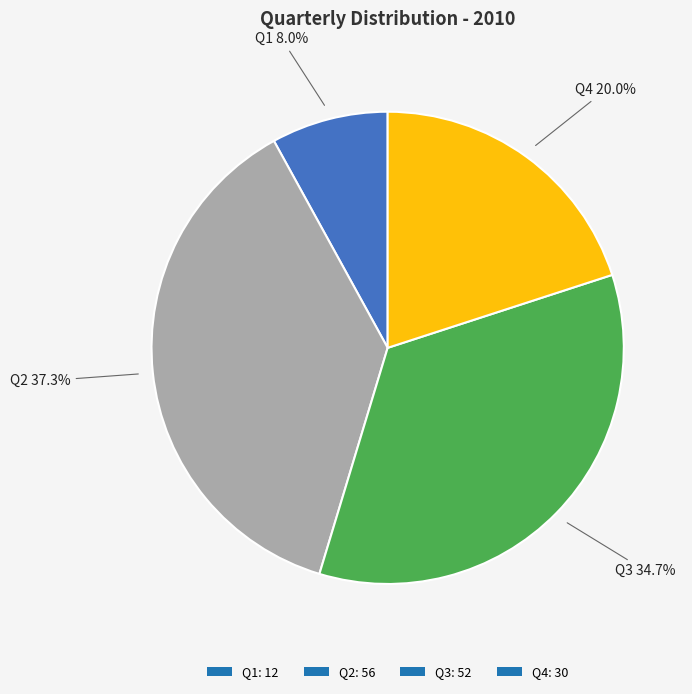

Between Q1 and Q2, which is larger?

Q2